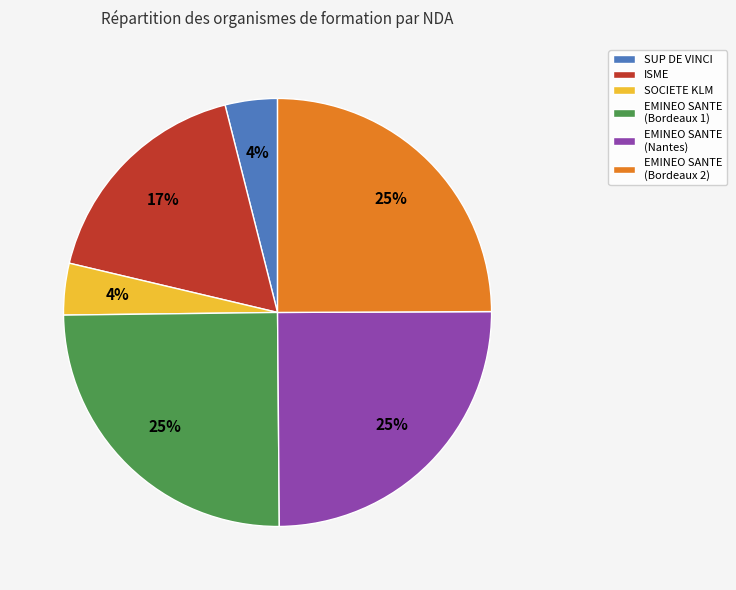

Does any single category account for the majority?

No